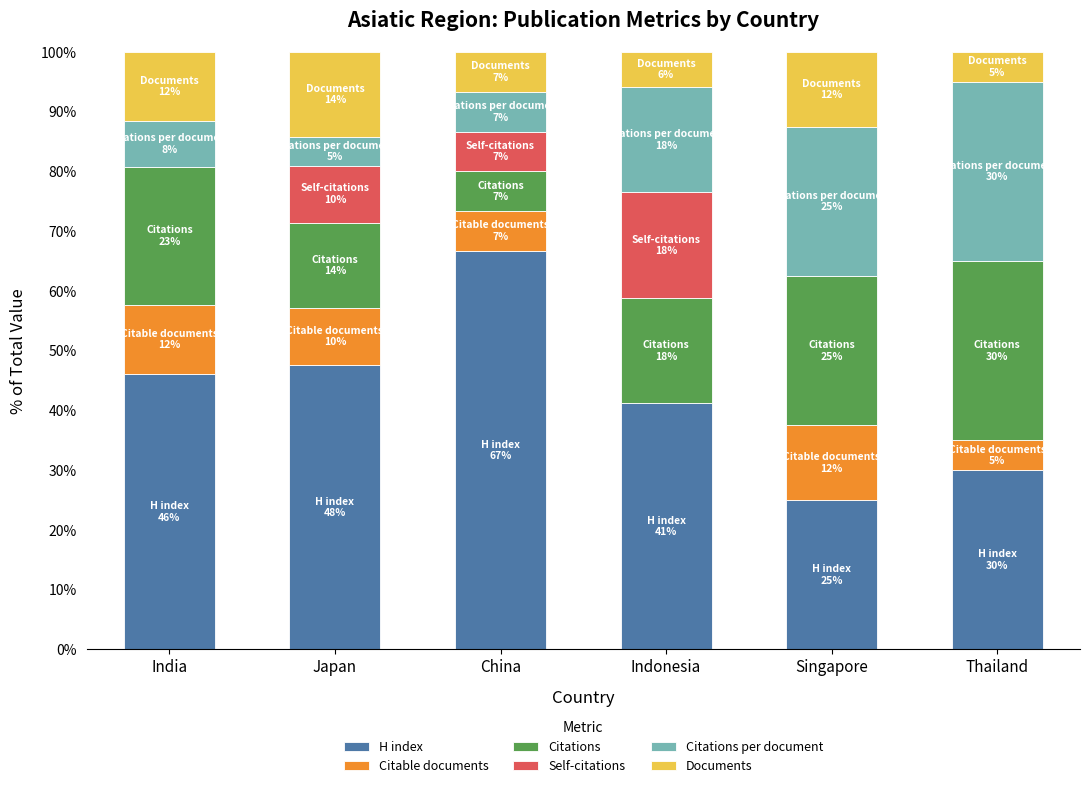

What is the approximate value of H index at Singapore?

25.0